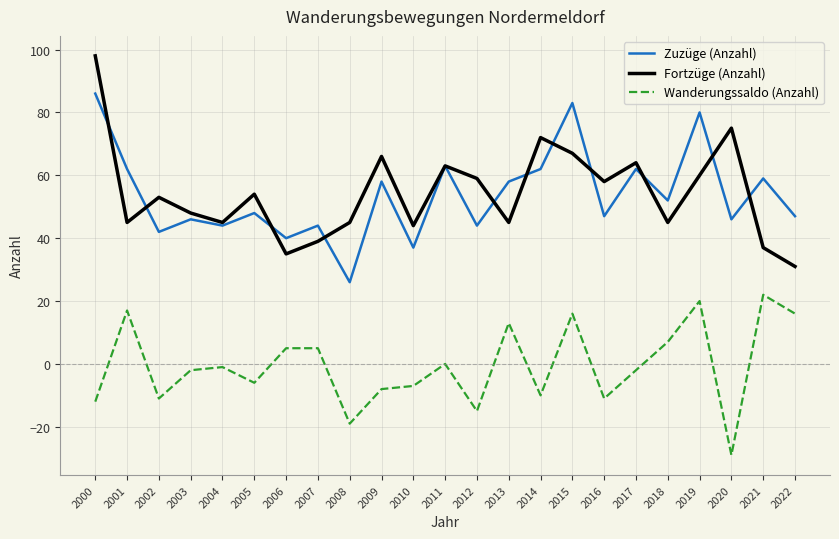

Where is the first local minimum for Fortzüge (Anzahl)?

2001